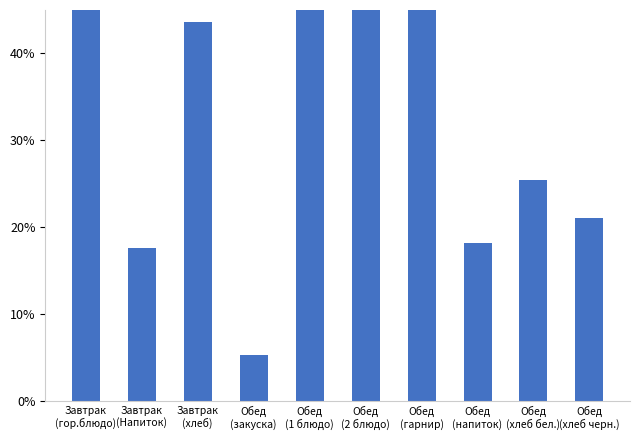

What is the label of the 5th bar from the left?

Обед
(1 блюдо)